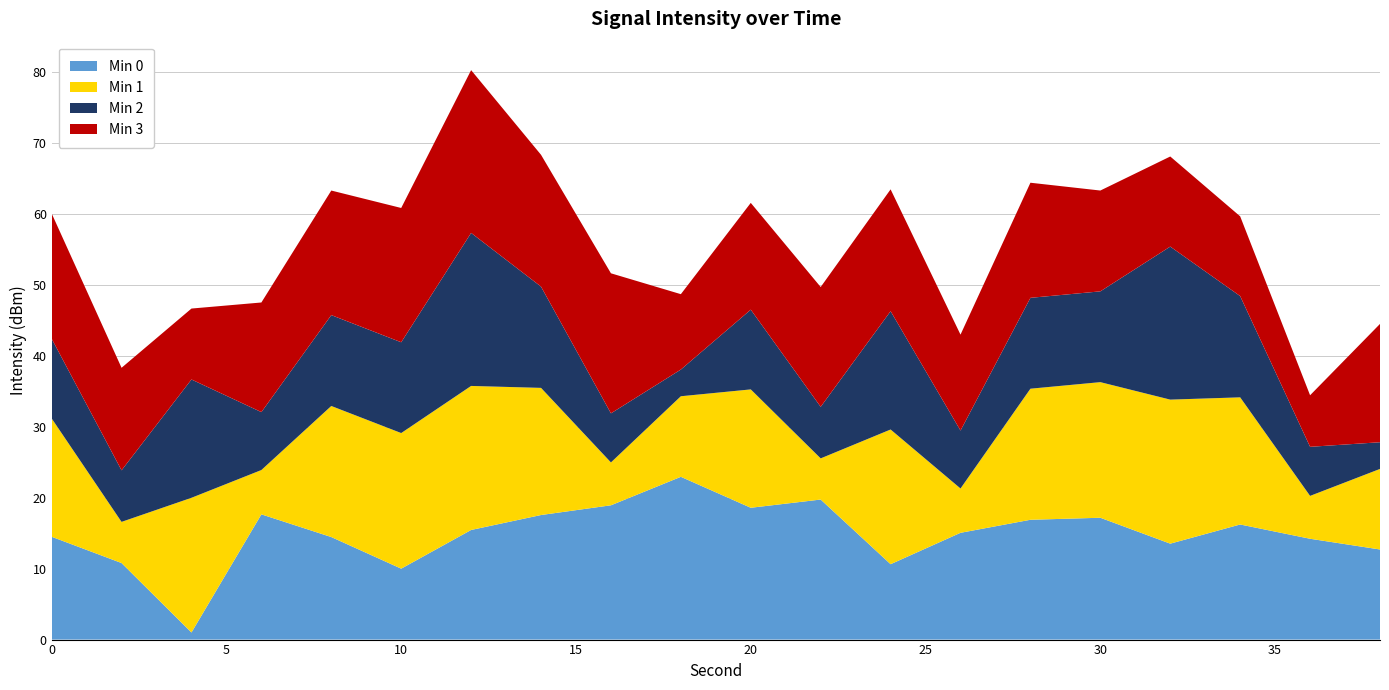

What is the highest value of the Min 0 series?

22.9